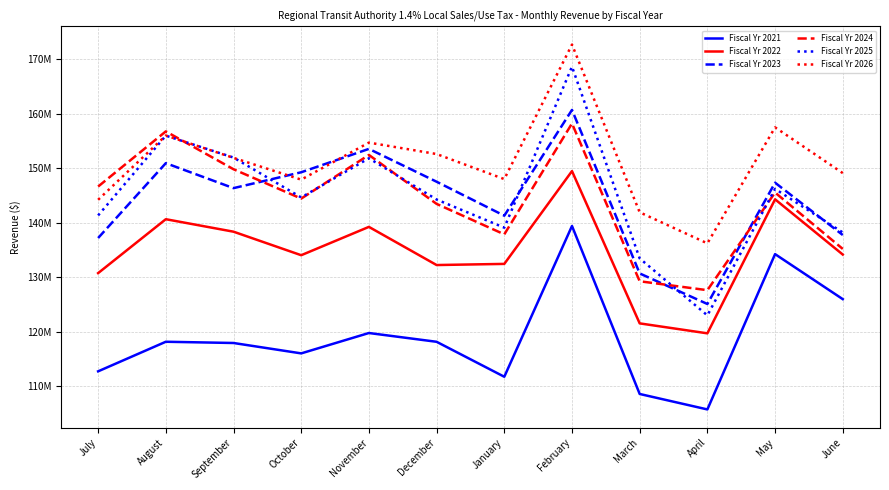

List the labels in order of Fiscal Yr 2026 value, smallest first.

April, March, July, October, January, June, September, December, November, August, May, February